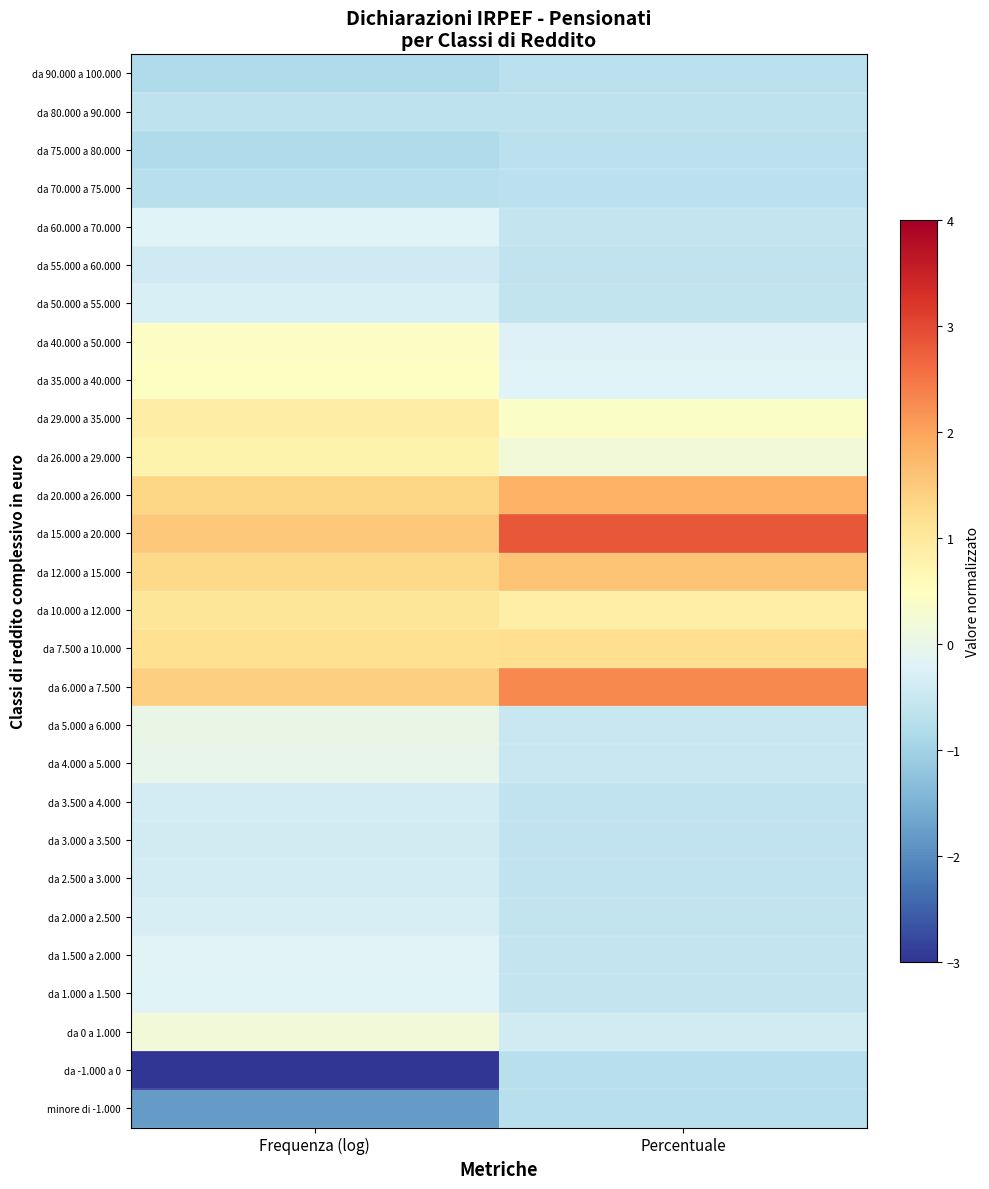

Reading left to right, list all the values displayed in this chart.

minore di -1.000: Frequenza (log)=-1.8	Percentuale=-0.7
da -1.000 a 0: Frequenza (log)=-3.1	Percentuale=-0.7
da 0 a 1.000: Frequenza (log)=0.2	Percentuale=-0.4
da 1.000 a 1.500: Frequenza (log)=-0.2	Percentuale=-0.6
da 1.500 a 2.000: Frequenza (log)=-0.2	Percentuale=-0.6
da 2.000 a 2.500: Frequenza (log)=-0.3	Percentuale=-0.6
da 2.500 a 3.000: Frequenza (log)=-0.4	Percentuale=-0.6
da 3.000 a 3.500: Frequenza (log)=-0.4	Percentuale=-0.6
da 3.500 a 4.000: Frequenza (log)=-0.4	Percentuale=-0.6
da 4.000 a 5.000: Frequenza (log)=-0.0	Percentuale=-0.5
da 5.000 a 6.000: Frequenza (log)=0.0	Percentuale=-0.5
da 6.000 a 7.500: Frequenza (log)=1.4	Percentuale=2.3
da 7.500 a 10.000: Frequenza (log)=1.2	Percentuale=1.2
da 10.000 a 12.000: Frequenza (log)=1.1	Percentuale=0.8
da 12.000 a 15.000: Frequenza (log)=1.3	Percentuale=1.6
da 15.000 a 20.000: Frequenza (log)=1.5	Percentuale=2.8
da 20.000 a 26.000: Frequenza (log)=1.3	Percentuale=1.8
da 26.000 a 29.000: Frequenza (log)=0.8	Percentuale=0.2
da 29.000 a 35.000: Frequenza (log)=0.9	Percentuale=0.4
da 35.000 a 40.000: Frequenza (log)=0.5	Percentuale=-0.2
da 40.000 a 50.000: Frequenza (log)=0.4	Percentuale=-0.2
da 50.000 a 55.000: Frequenza (log)=-0.3	Percentuale=-0.6
da 55.000 a 60.000: Frequenza (log)=-0.4	Percentuale=-0.6
da 60.000 a 70.000: Frequenza (log)=-0.2	Percentuale=-0.6
da 70.000 a 75.000: Frequenza (log)=-0.7	Percentuale=-0.7
da 75.000 a 80.000: Frequenza (log)=-0.8	Percentuale=-0.7
da 80.000 a 90.000: Frequenza (log)=-0.6	Percentuale=-0.6
da 90.000 a 100.000: Frequenza (log)=-0.8	Percentuale=-0.7